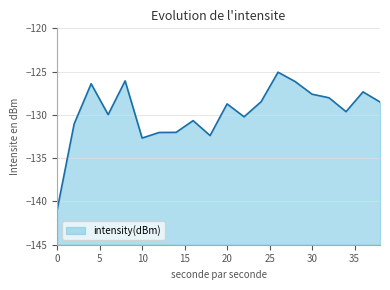

True or false: the data shows -131.0 at 2.

True